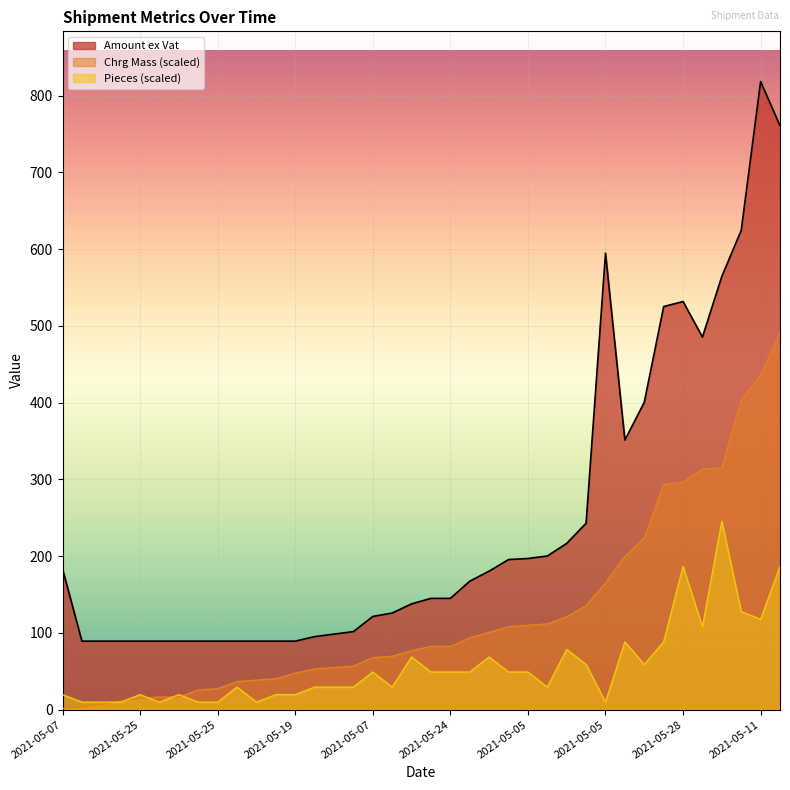

How many categories are shown in the chart?

38